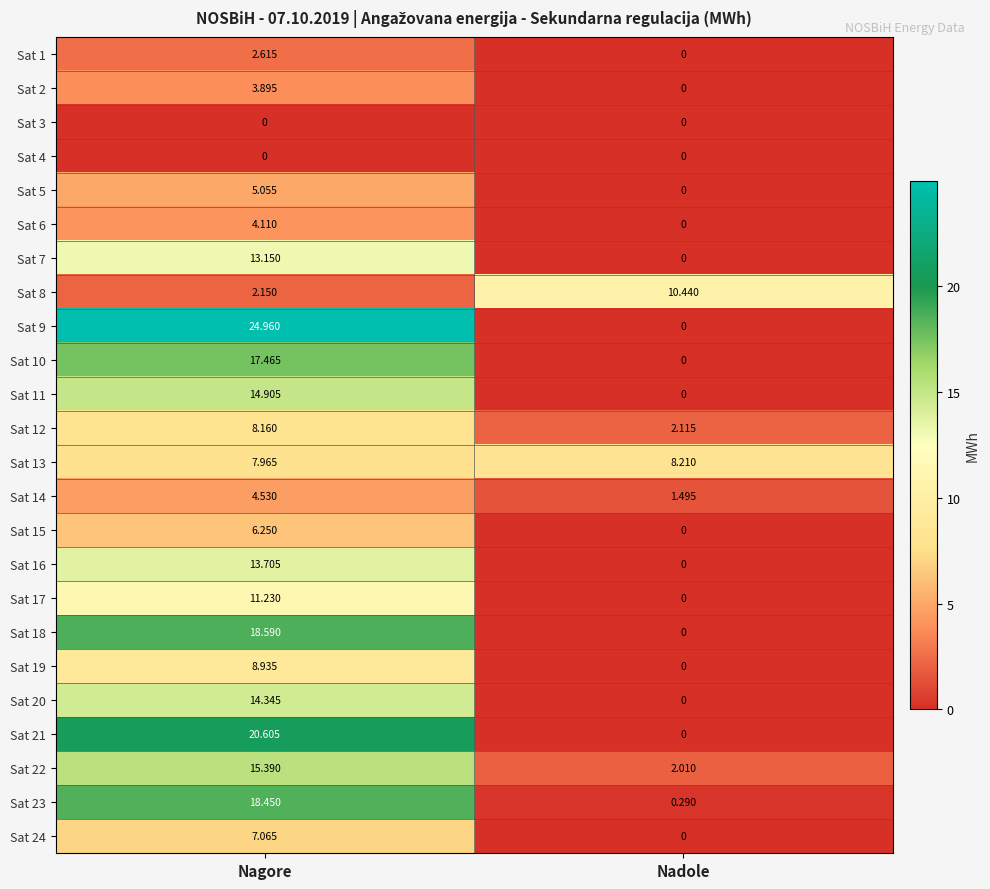

Which label corresponds to the largest value in the chart?

Nagore